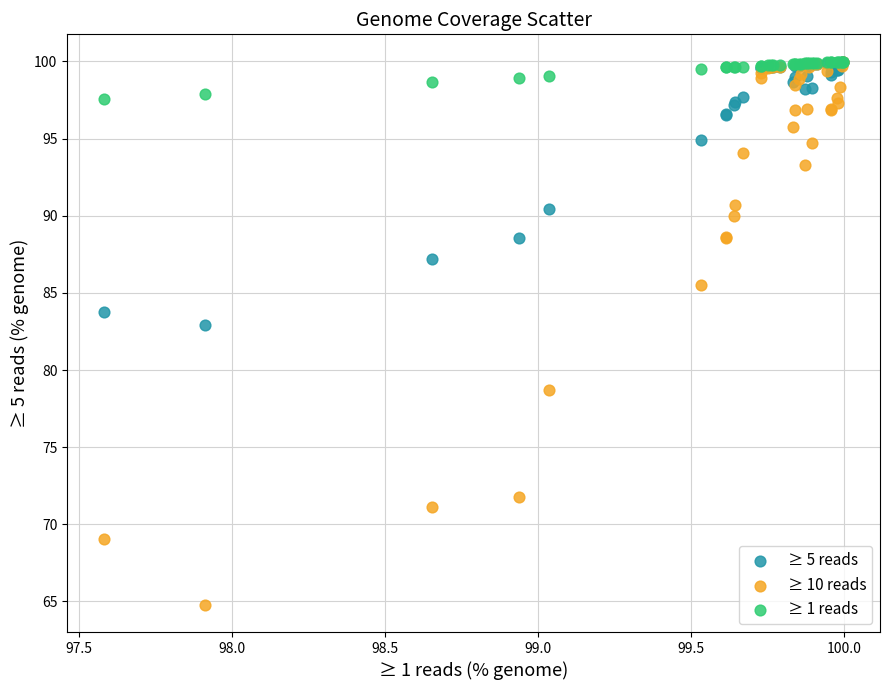

Across all series, what Y value is closest to 82?

82.9